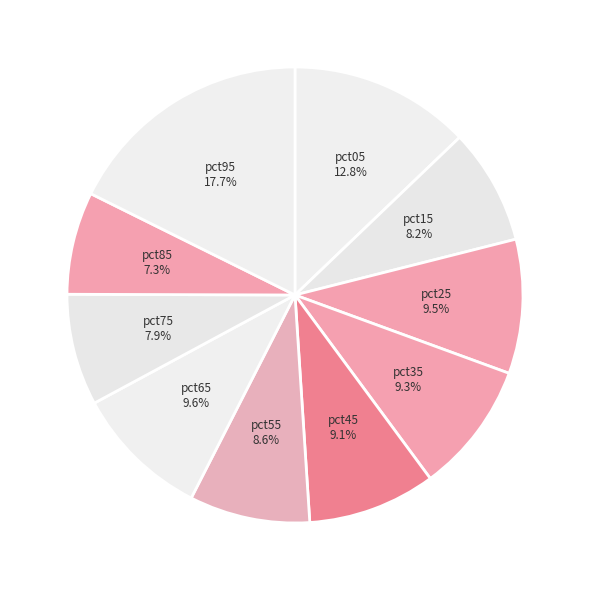

How many segments does this pie chart have?

10